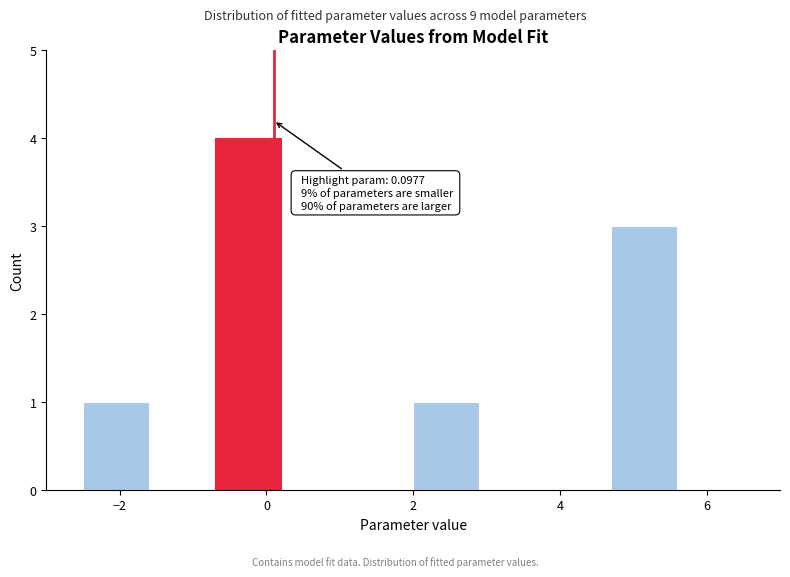

Which range on the x-axis has the tallest bar?

-0.7 to 0.2